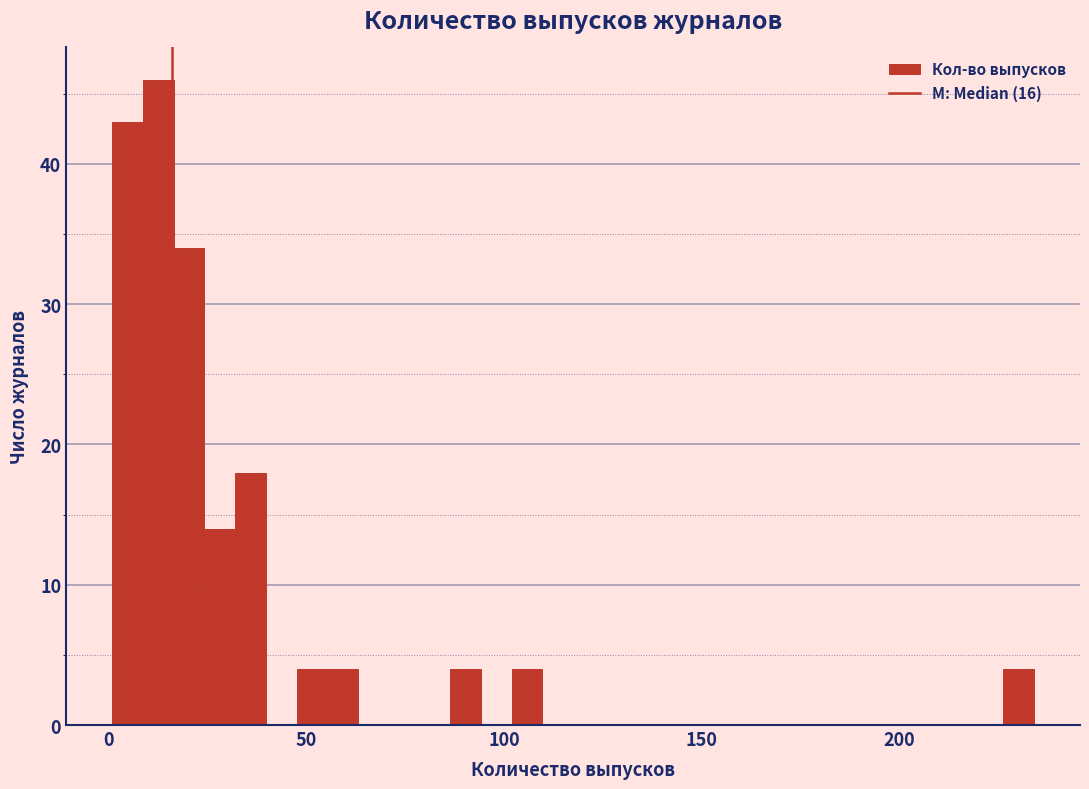

Read against the x-axis, roughly where is the centre of the tallest bar?

15